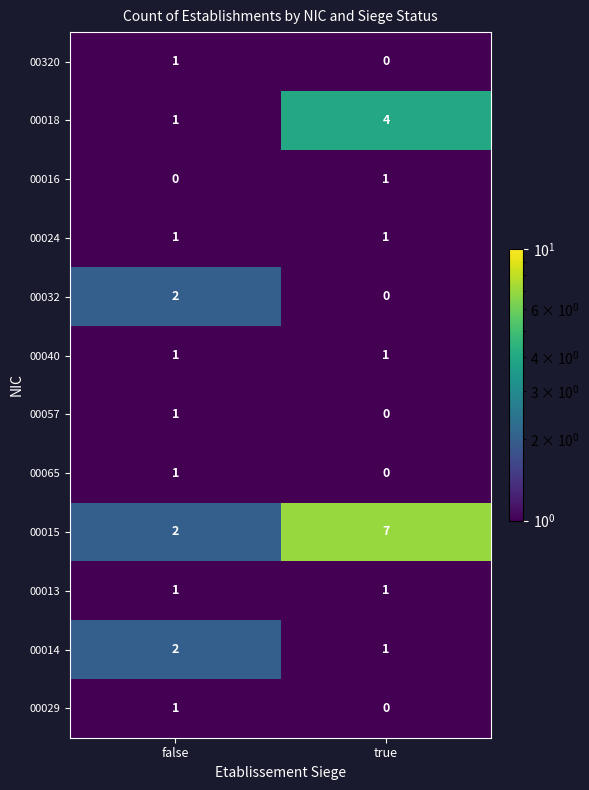

Reading left to right, extract all data points from this chart.

00320: 1	0
00018: 1	4
00016: 0	1
00024: 1	1
00032: 2	0
00040: 1	1
00057: 1	0
00065: 1	0
00015: 2	7
00013: 1	1
00014: 2	1
00029: 1	0